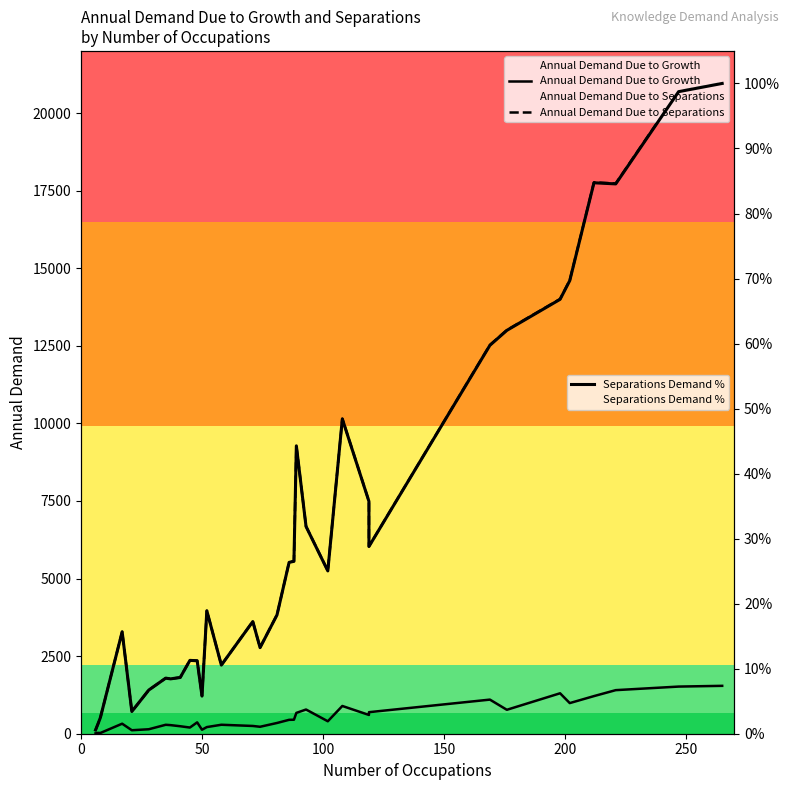

What is the difference between the maximum and minimum values in the Annual Demand Due to Separations series?

20848.0